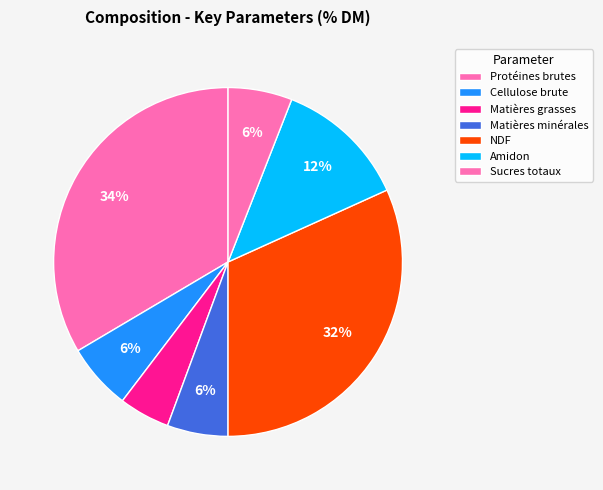

Which category has the biggest portion of the pie?

Protéines brutes